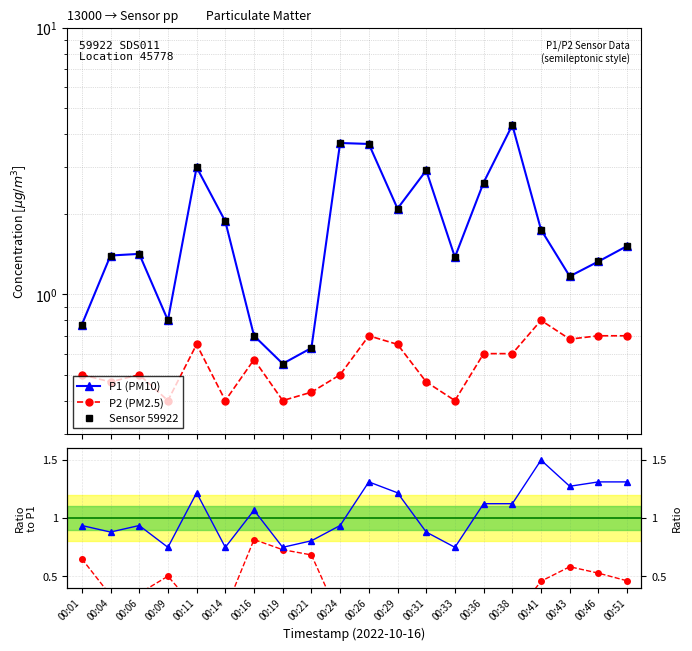

After their last crossing, which series has the higher values: Sensor 59922 or Normalized?

Sensor 59922